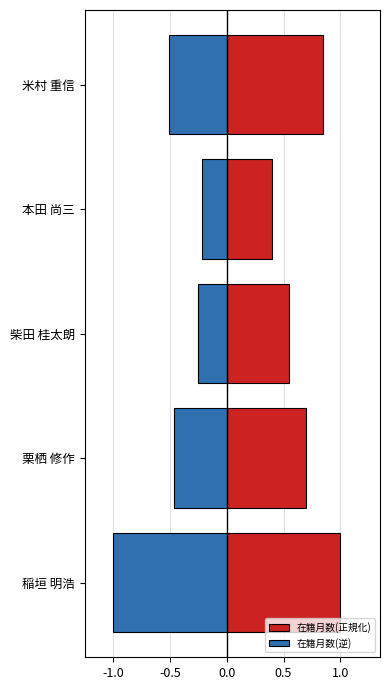

Reading right to left, extract all data points from this chart.

在籍月数(正規化): 0.8	0.4	0.6	0.7	1.0
在籍月数(逆): -0.5	-0.2	-0.3	-0.5	-1.0